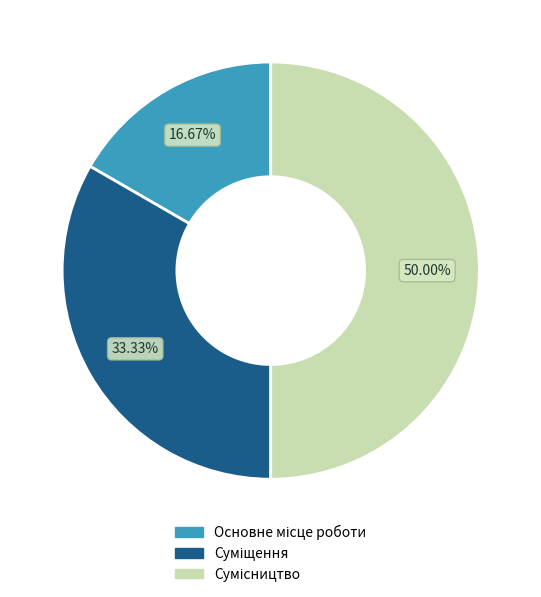

Rank the categories by value from highest to lowest.

Сумісництво, Суміщення, Основне місце роботи